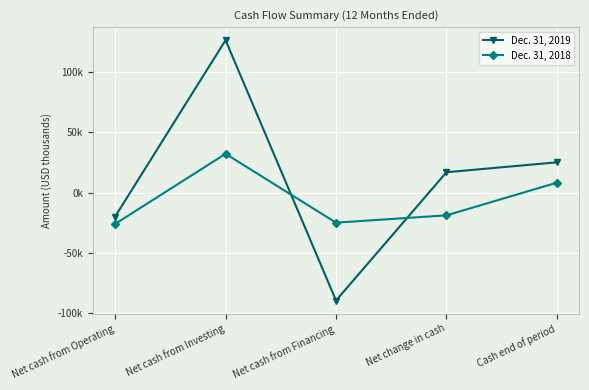

Does the chart display data point markers on the line(s)?

Yes